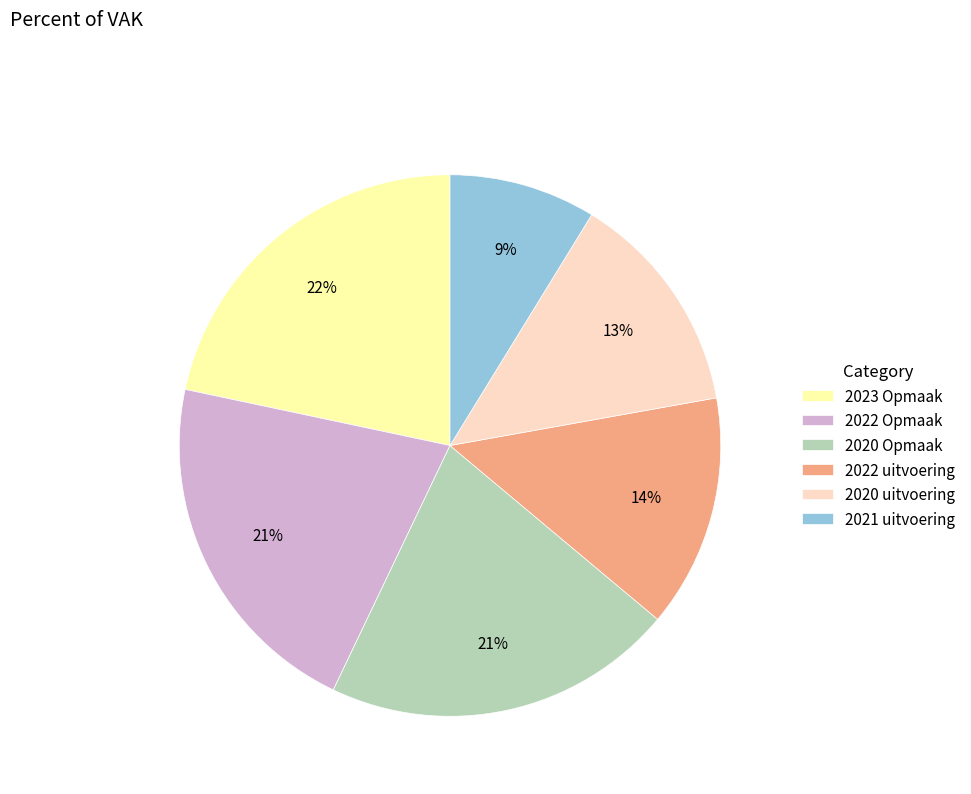

Approximately how many times larger is the value at 2021 uitvoering compared to 2022 Opmaak?

0.4